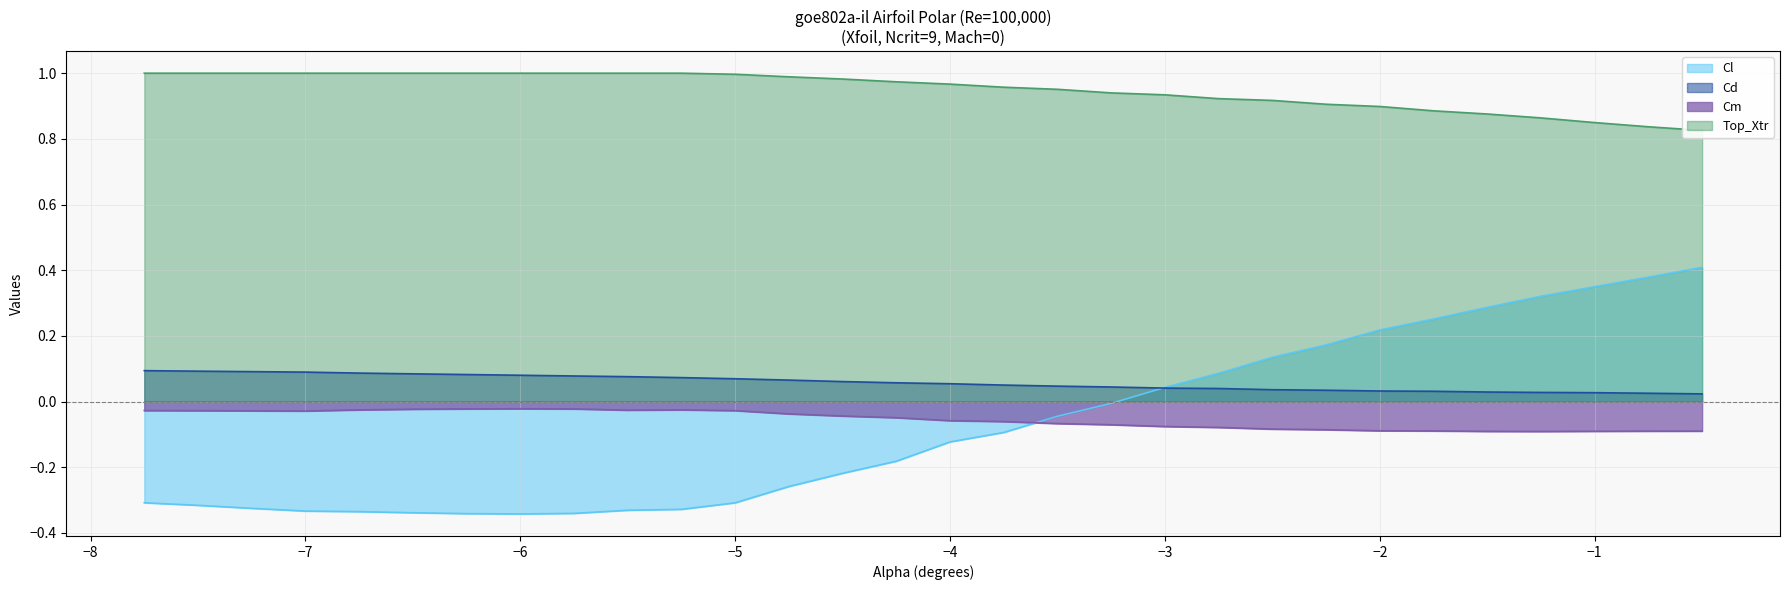

After their last crossing, which series has the higher values: Cl or Cm?

Cl